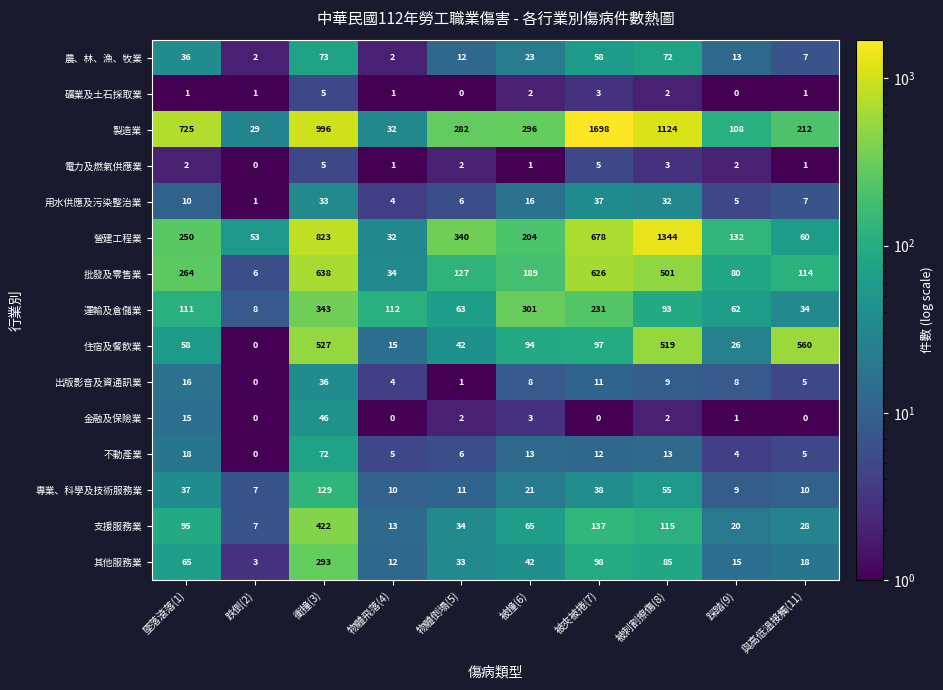

What is the maximum value for 運輸及倉儲業?

343